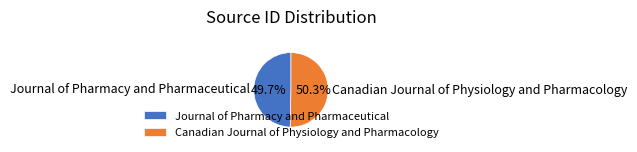

To the nearest percent, what percentage of the pie is Canadian Journal of Physiology and Pharmacology?

50%